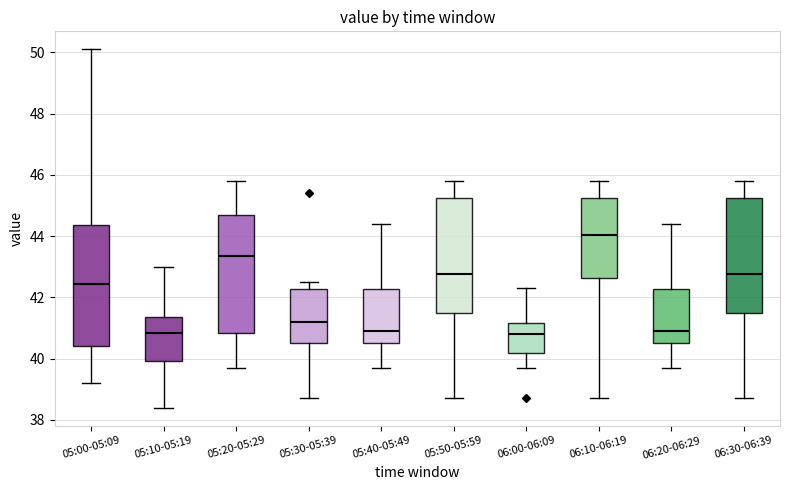

Where does the lower whisker of the box for 05:10-05:19 end on the y-axis? The values are not printed on the chart, so give them approximately, as read against the axis.

38.4